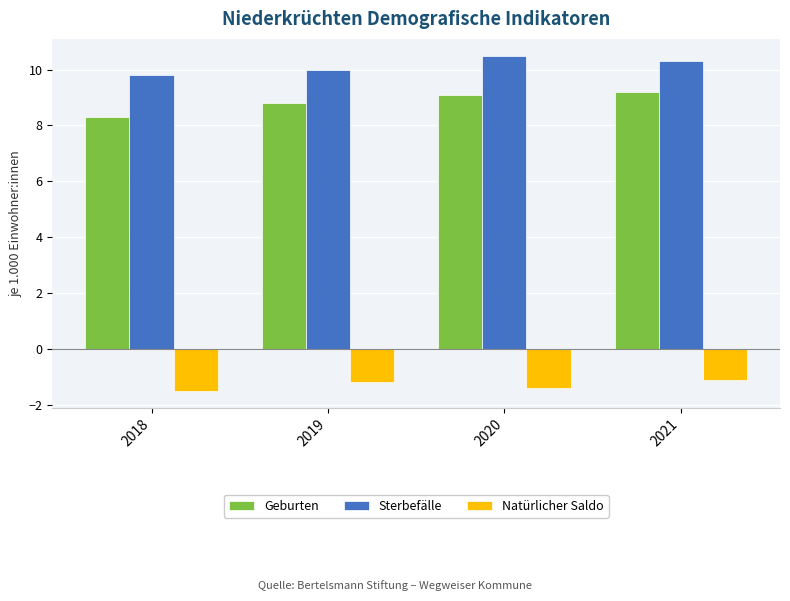

List the series in order of their peak value, lowest first.

Natürlicher Saldo, Geburten, Sterbefälle